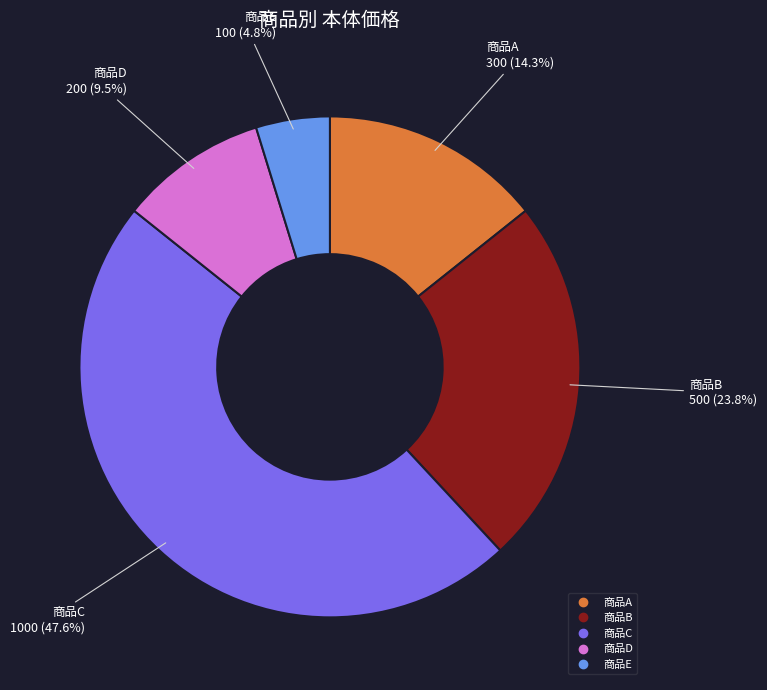

How many slices are in this pie chart?

5